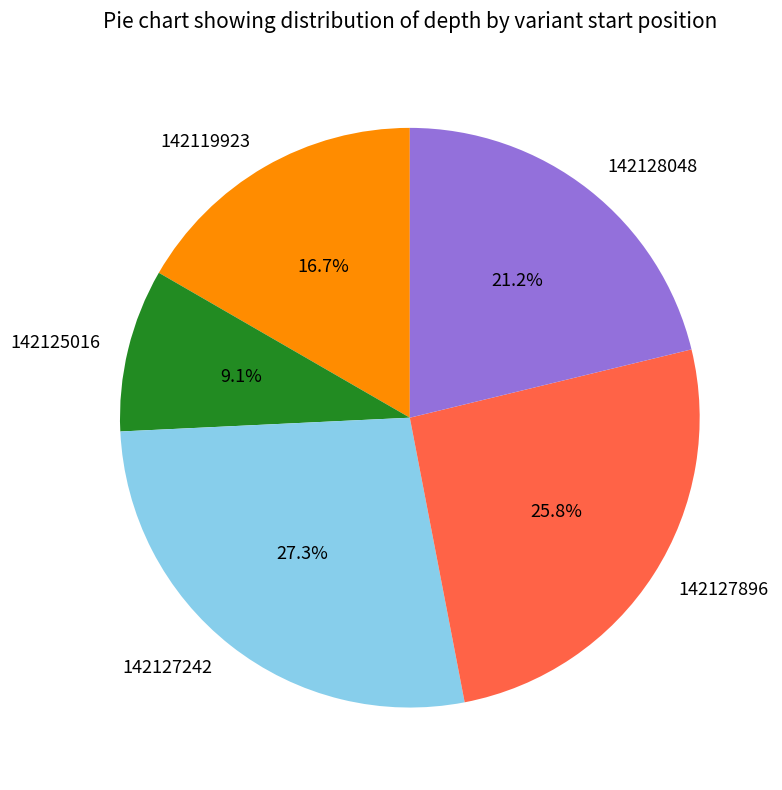

Approximately how many times larger is the value at 142127242 compared to 142125016?

3.0